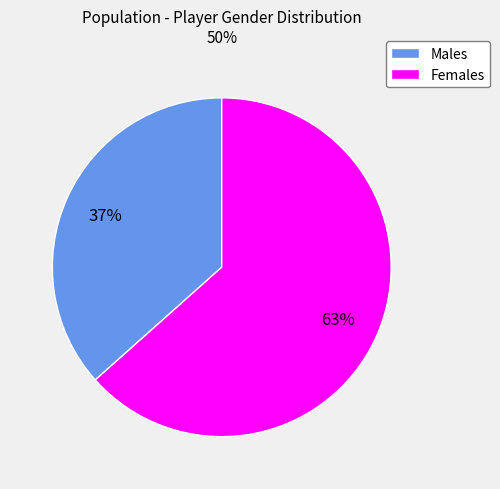

Do Females and Males together represent more than half of the pie?

Yes